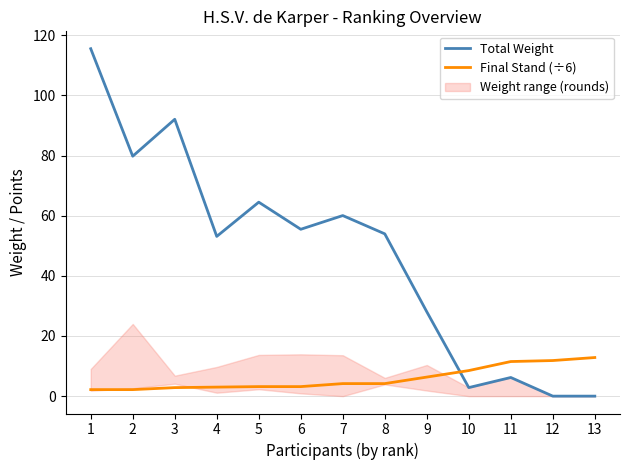

Is this an area chart (filled region under the line)?

No